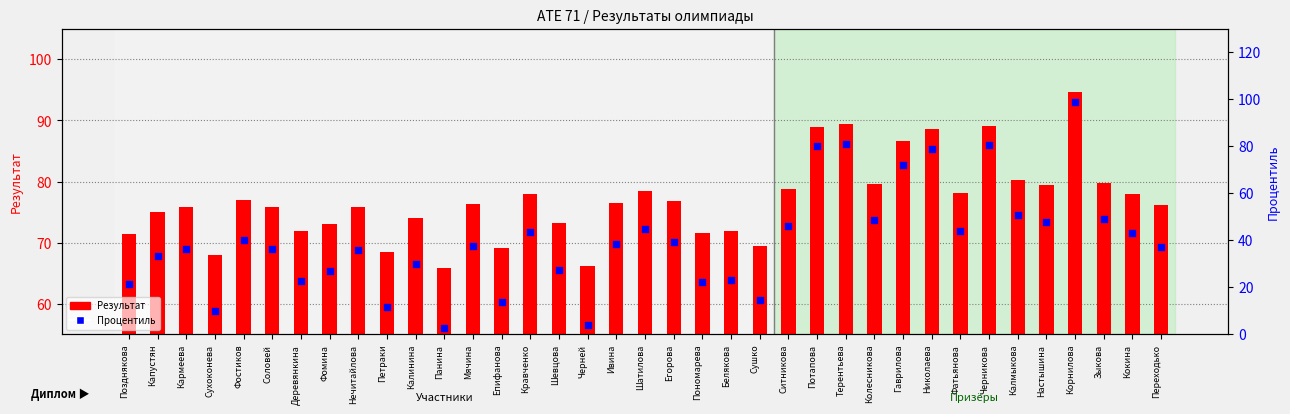

Between Фатьянова and Калинина, which is larger?

Фатьянова